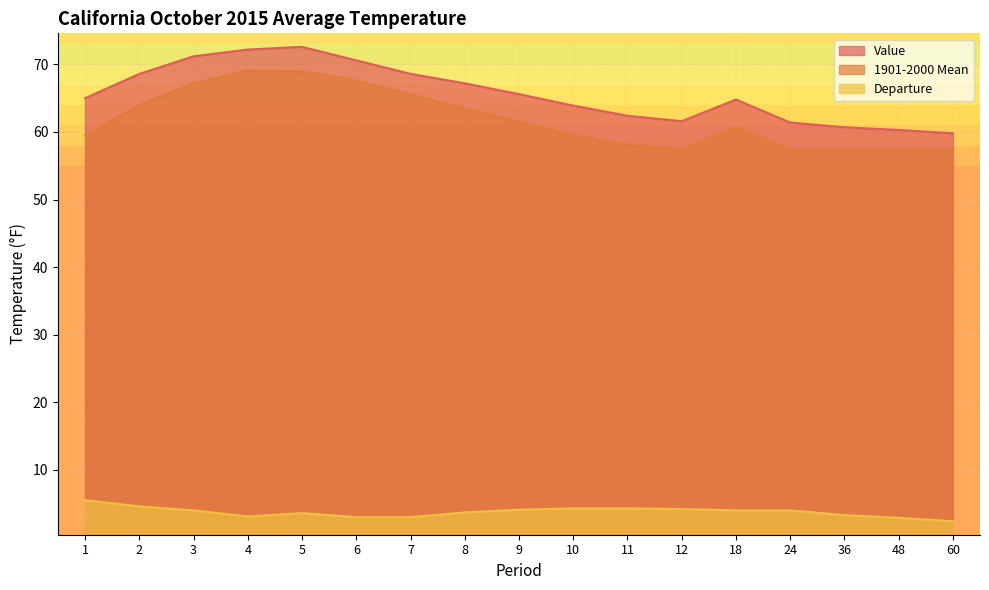

In Departure, how many points are higher than both neighbors (excluding endpoints)?

1